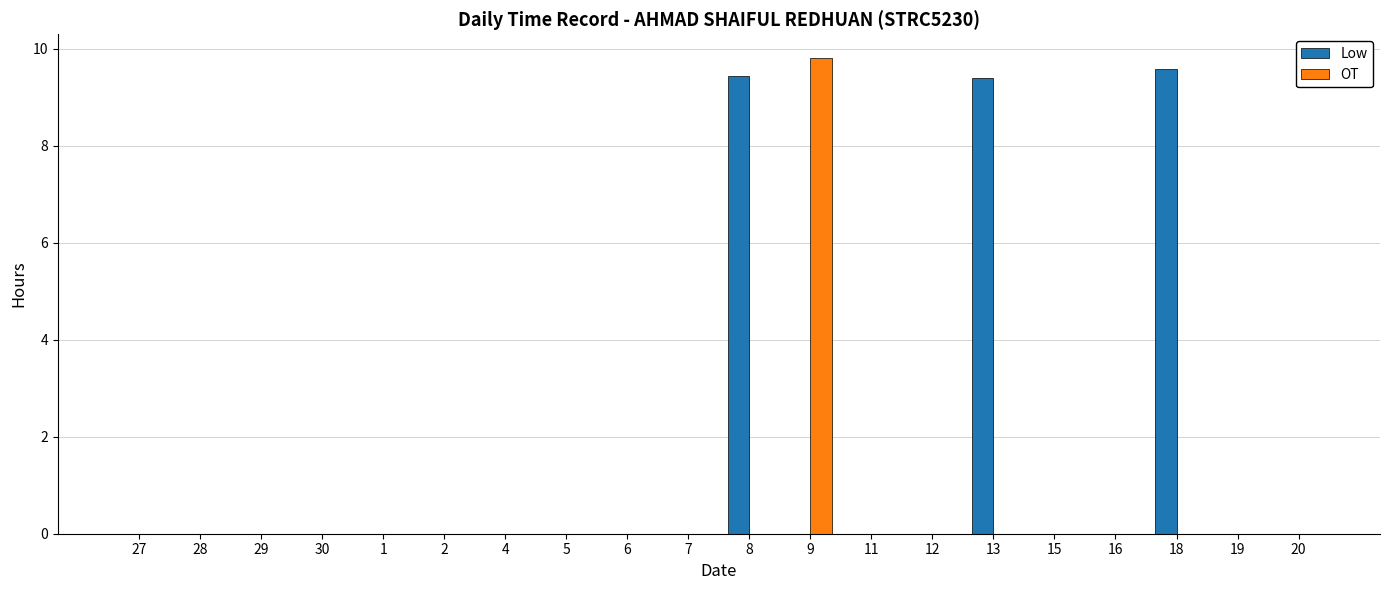

Are the bars grouped side by side (vs. stacked)?

Yes